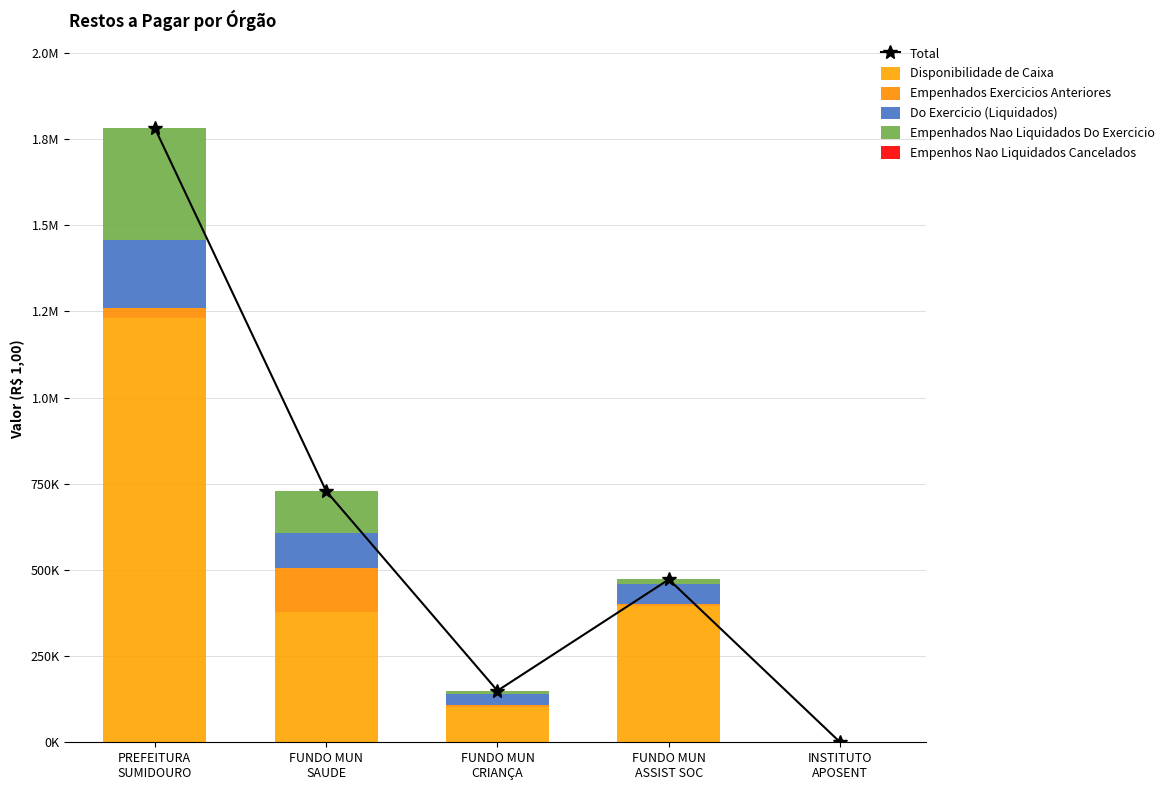

At which label does Total reach its peak?

PREFEITURA
SUMIDOURO